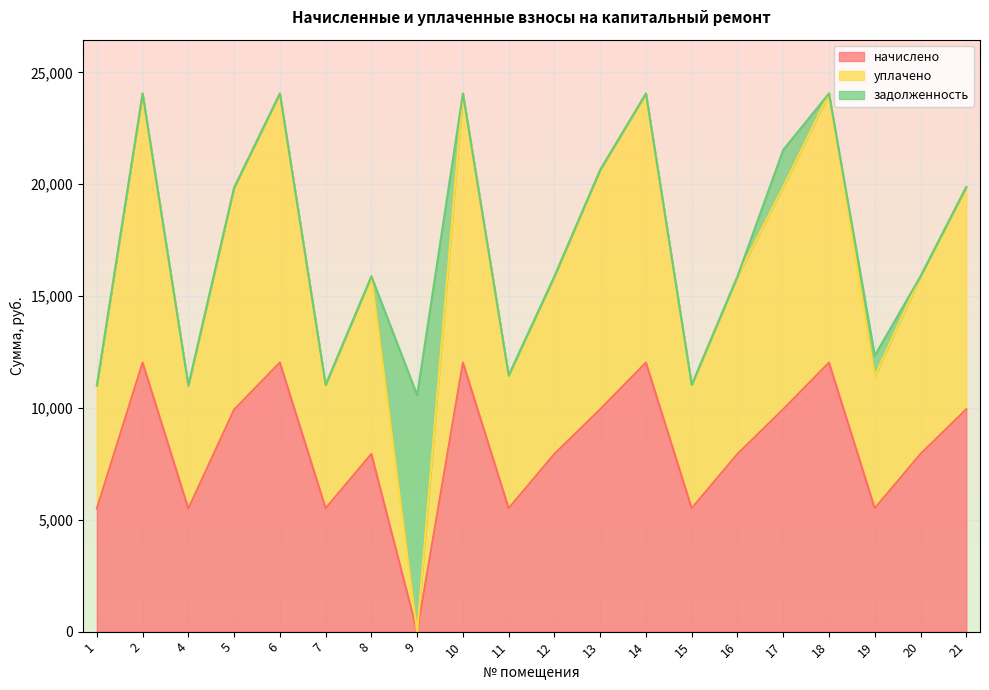

Rank the categories by уплачено value from highest to lowest.

2, 6, 10, 14, 18, 13, 17, 21, 5, 8, 12, 16, 20, 11, 19, 7, 15, 1, 4, 9